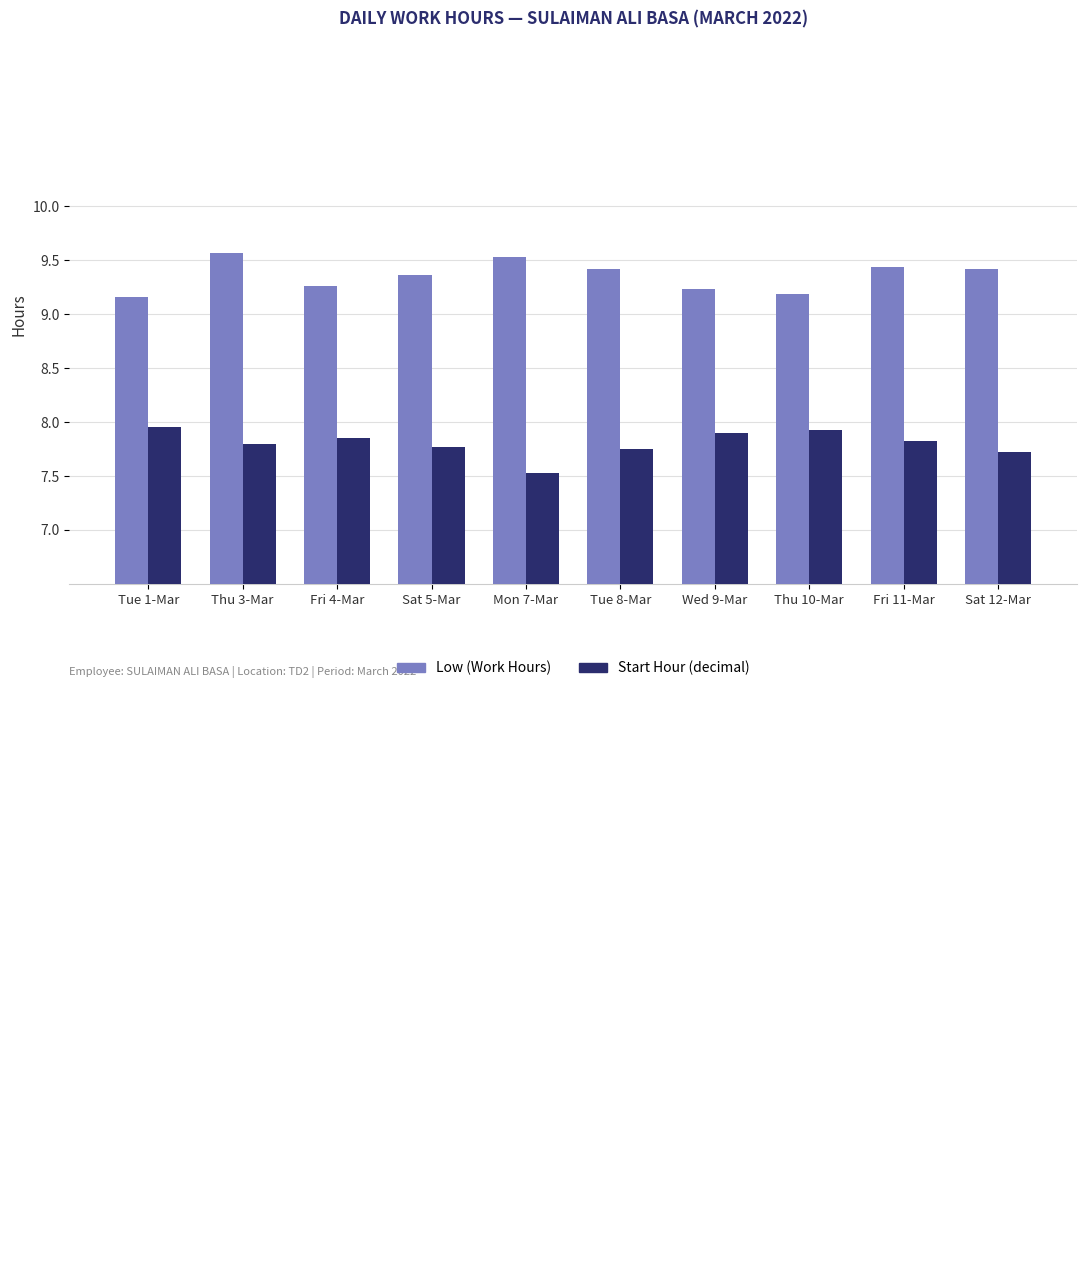

Rank the series by their maximum value, from lowest to highest.

Start Hour (decimal), Low (Work Hours)